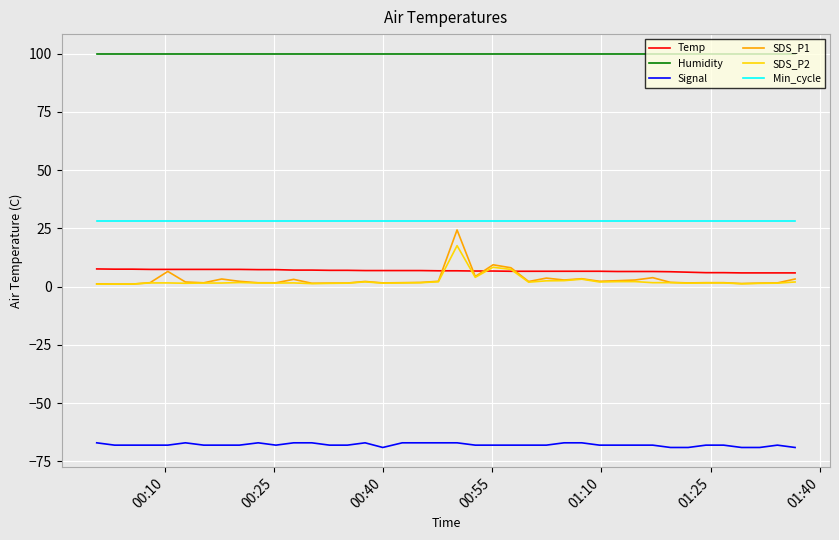

What is the lowest value of the Humidity series?

99.9